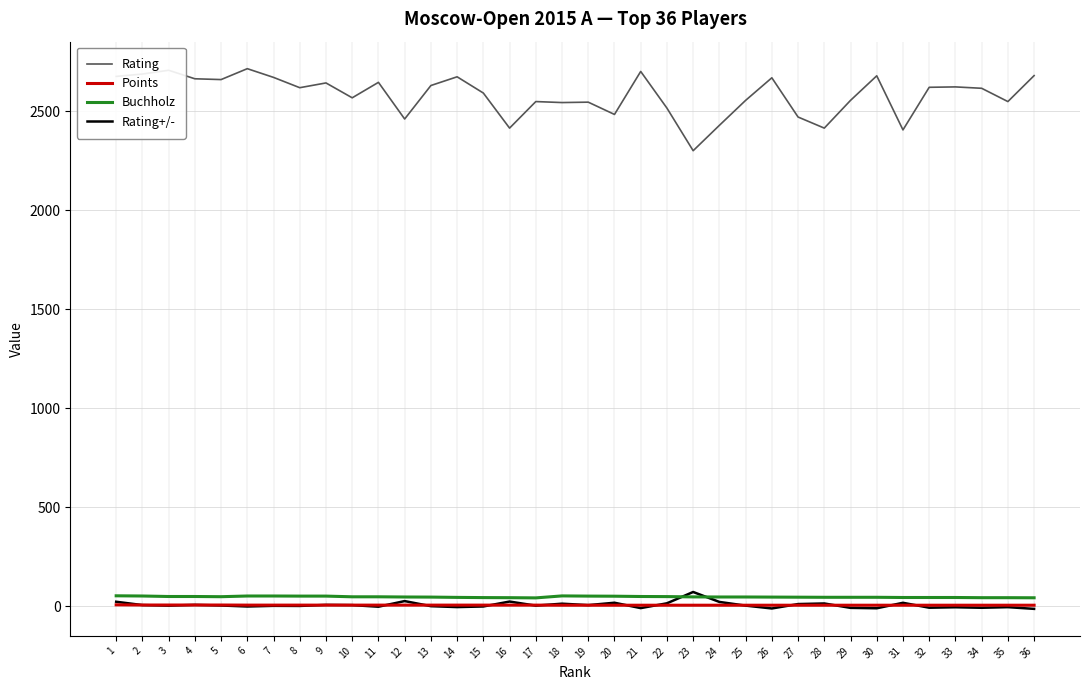

True or false: Buchholz and Rating cross at least once.

False